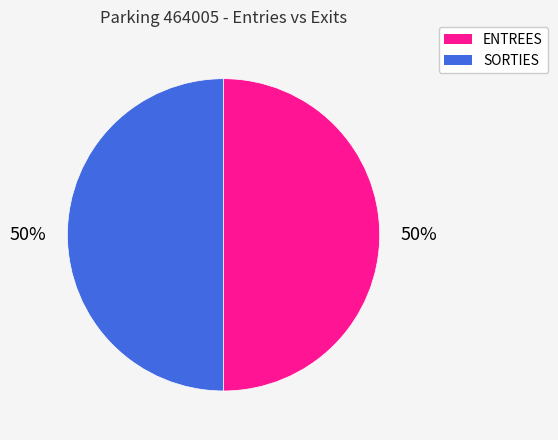

To the nearest percent, what portion does SORTIES represent?

50%